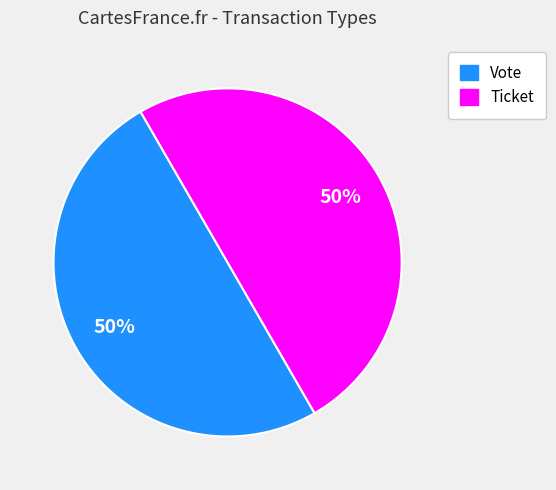

Is it true that Vote is 93% of the pie?

False